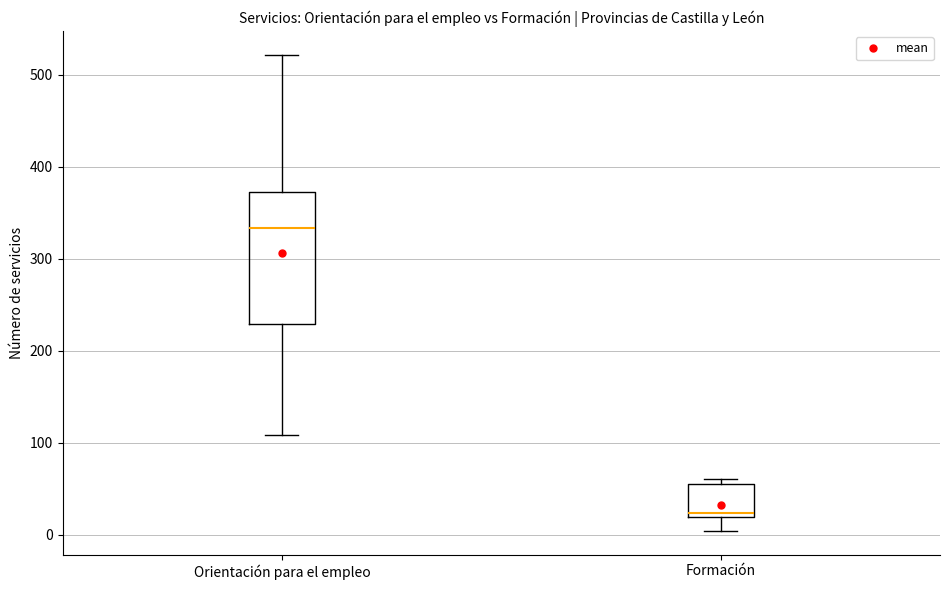

Reading left to right, transcribe this box plot: for each box, give where its median line is, the range the box spans, and where its two whiskers end, as read against the y-axis. The values are not printed on the chart, so give them approximately, as read against the axis.

Orientación para el empleo: median 330, box 230 to 370, whiskers 110 to 520
Formación: median 20 (just above the box's lower edge), box 20 to 60, whiskers 0 to 60 (just above the box's upper edge)